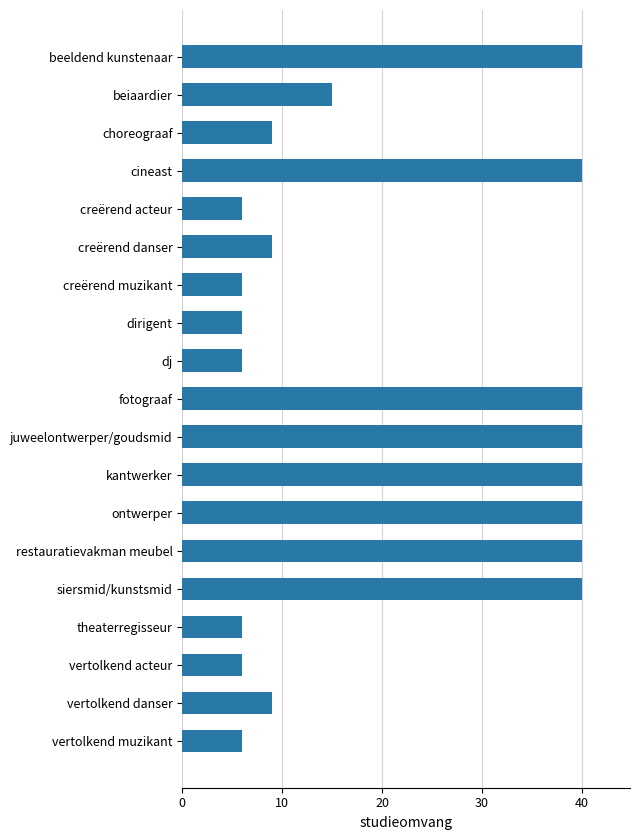

What is the difference between the values at beeldend kunstenaar and dj?

34